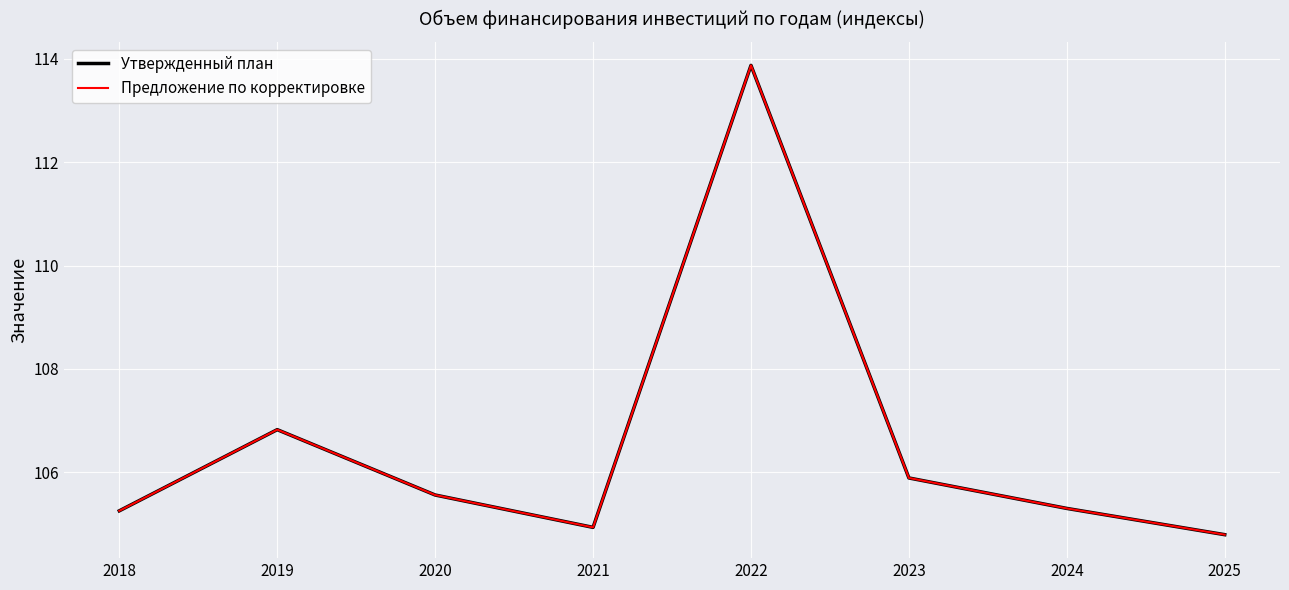

Is it true that Утвержденный план equals 169.2 at 2023?

False